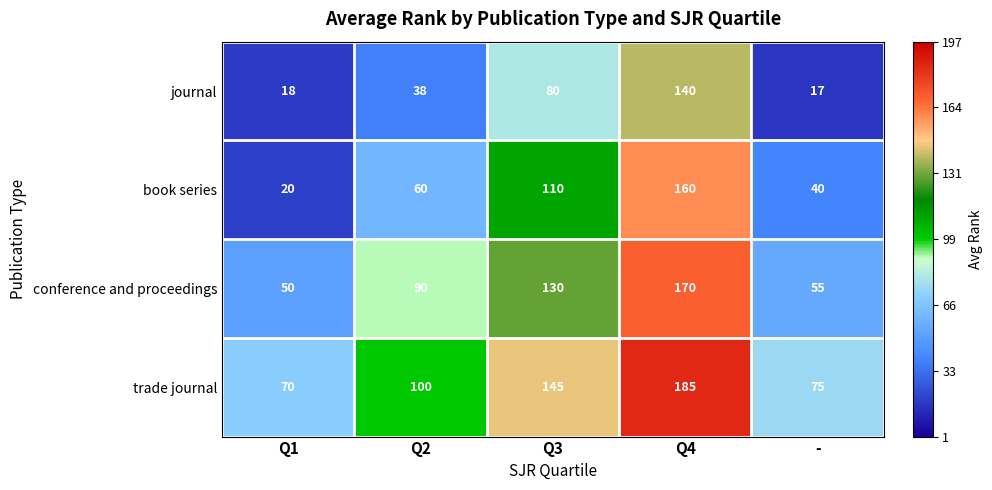

What is the difference between the book series values at - and Q3?

70